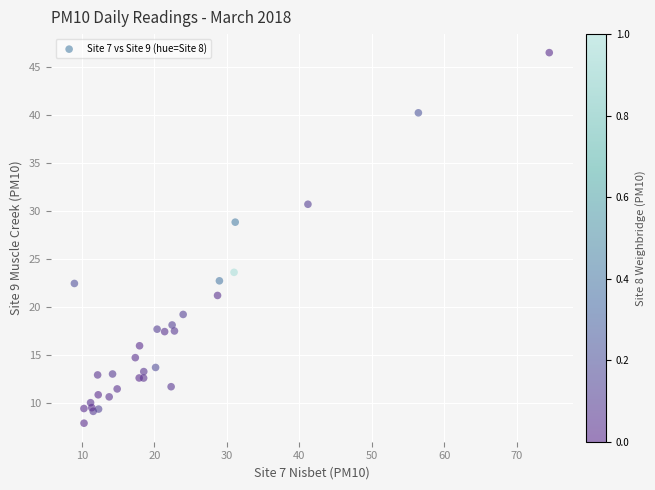

What Y value in the scatter plot is closest to 27?

28.8